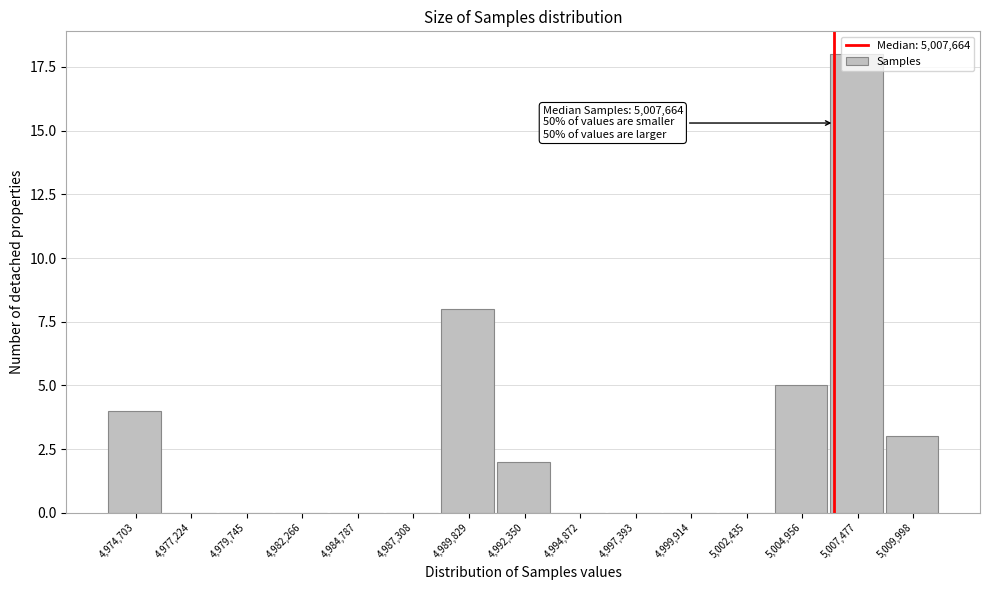

Where is the data nearest to the value 9?

4,989,829